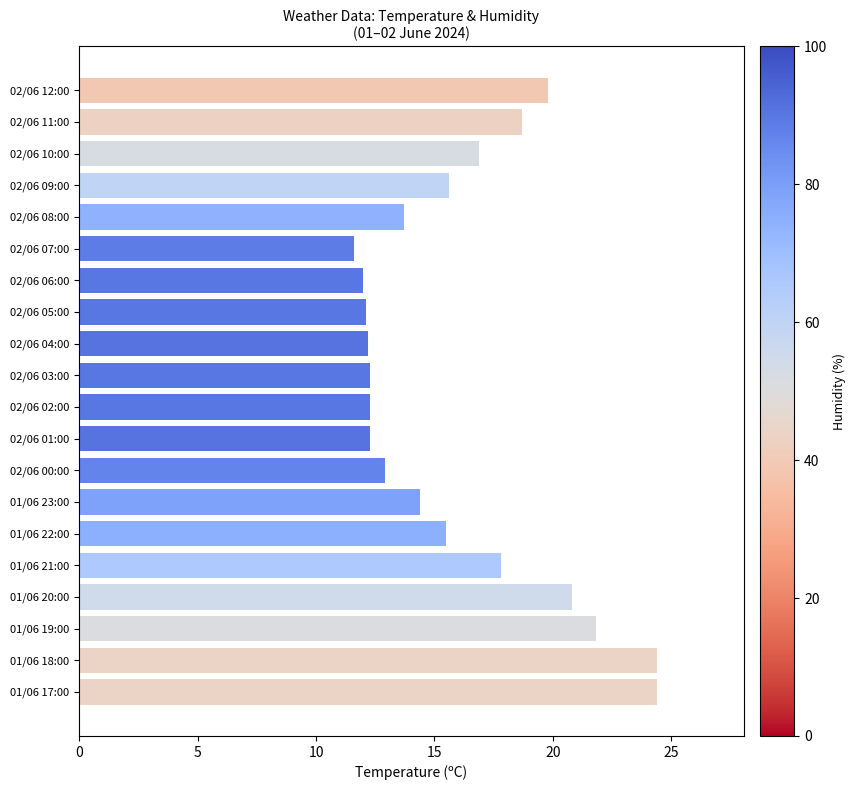

Which label corresponds to the smallest value in the chart?

02/06 07:00